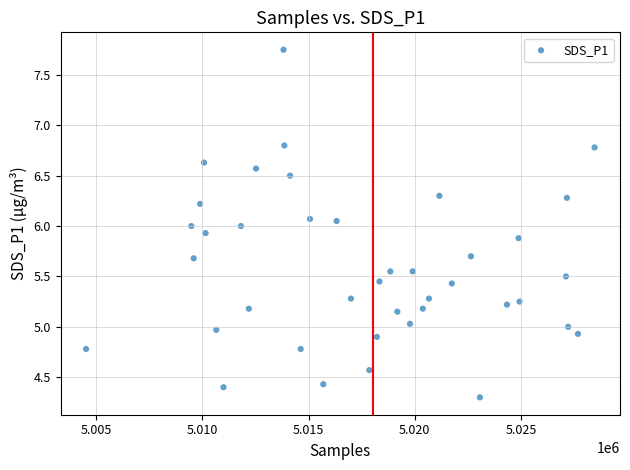

What is the range of X values (max minus min)?

23932.0